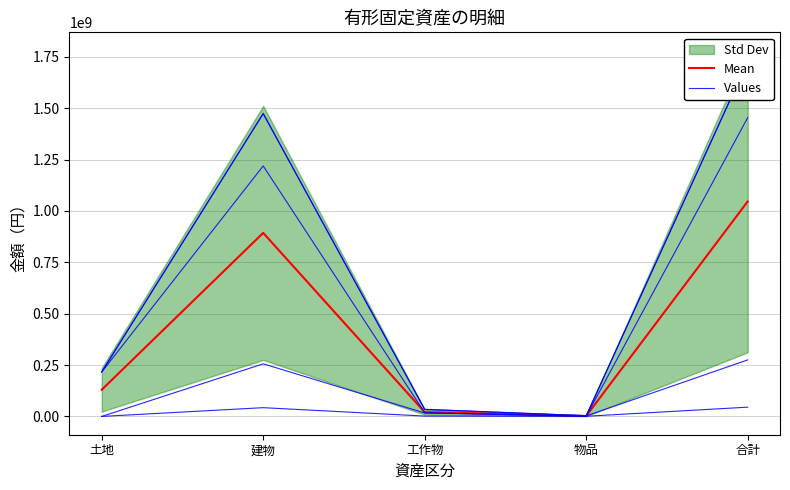

Count the number of categories in the chart.

5